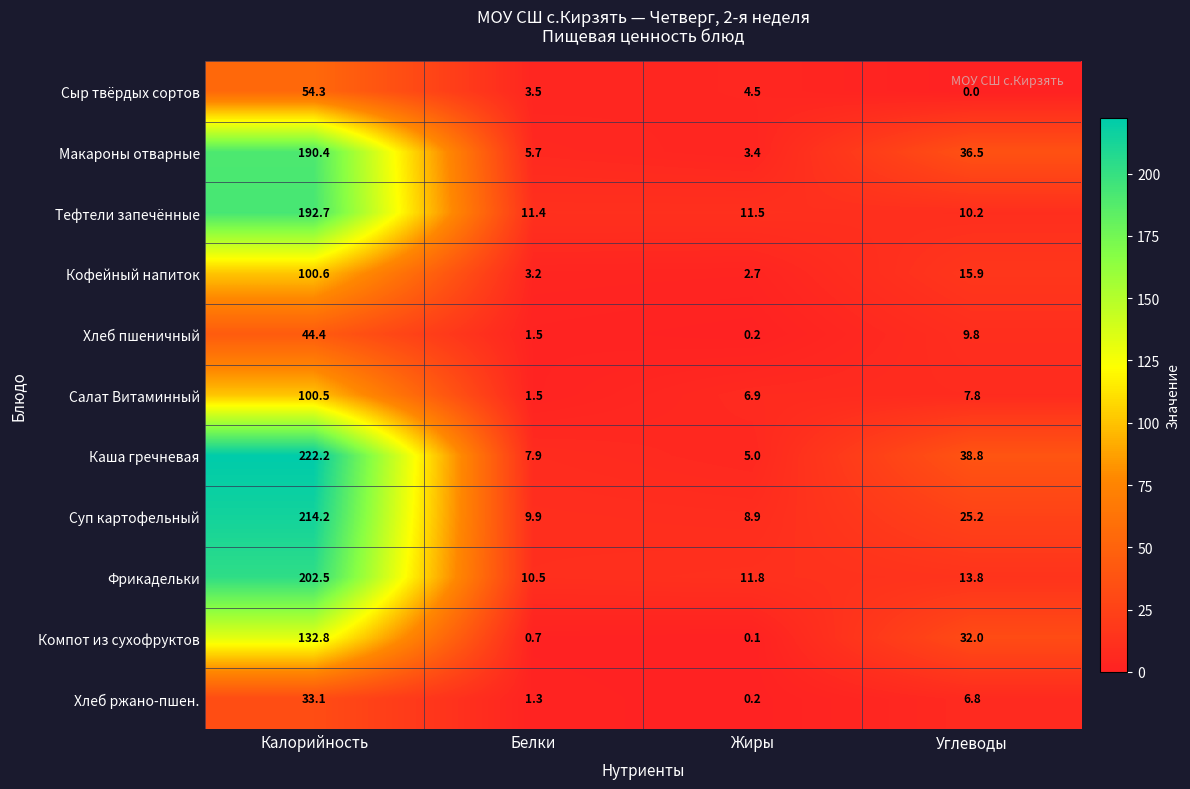

What is the difference between the Хлеб ржано-пшен. values at Жиры and Белки?

1.1